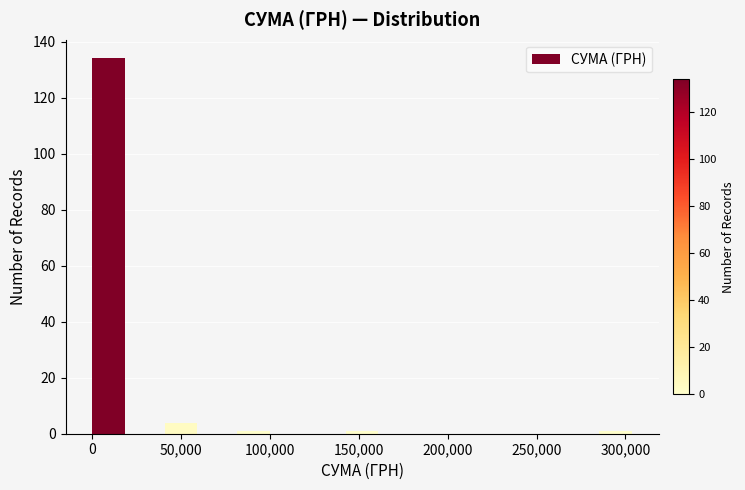

Reading left to right, list every bar in this chart as the range it spans on the x-axis followed by its height. Neither the bar edges nor the heights are printed on the chart, so give them approximately, as read against the axes.

0 to 20000: 134
20000 to 40000: 0
40000 to 60000: 4
60000 to 80000: 0
80000 to 100000: under 2
100000 to 120000: 0
120000 to 145000: 0
145000 to 165000: under 2
165000 to 185000: 0
185000 to 205000: 0
205000 to 225000: 0
225000 to 245000: 0
245000 to 265000: 0
265000 to 285000: 0
285000 to 305000: under 2